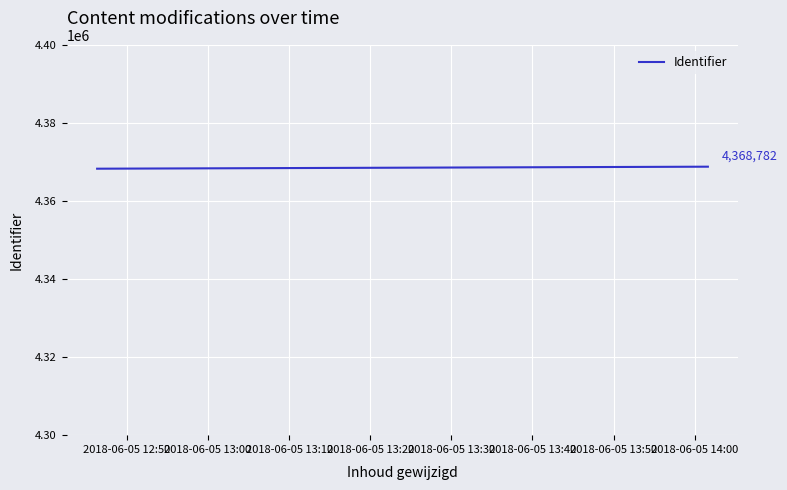

What is the label of the 2nd point from the left?

2018-06-05 13:00